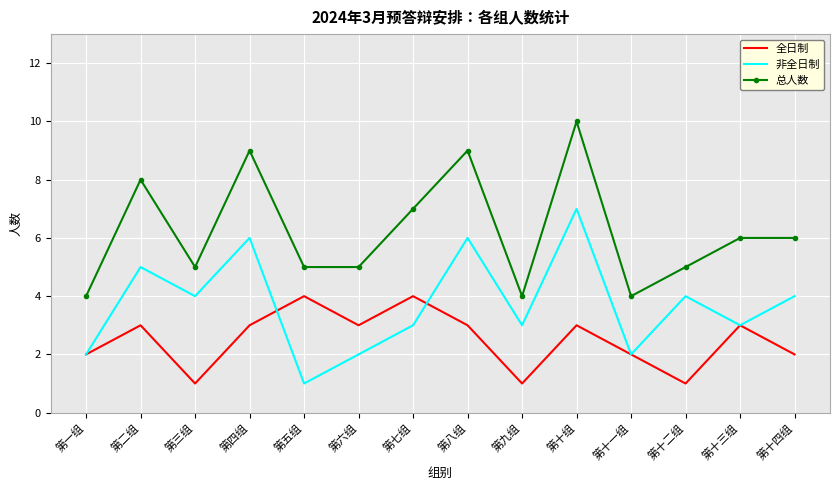

True or false: 总人数 has a value of 6 at 第十四组.

True